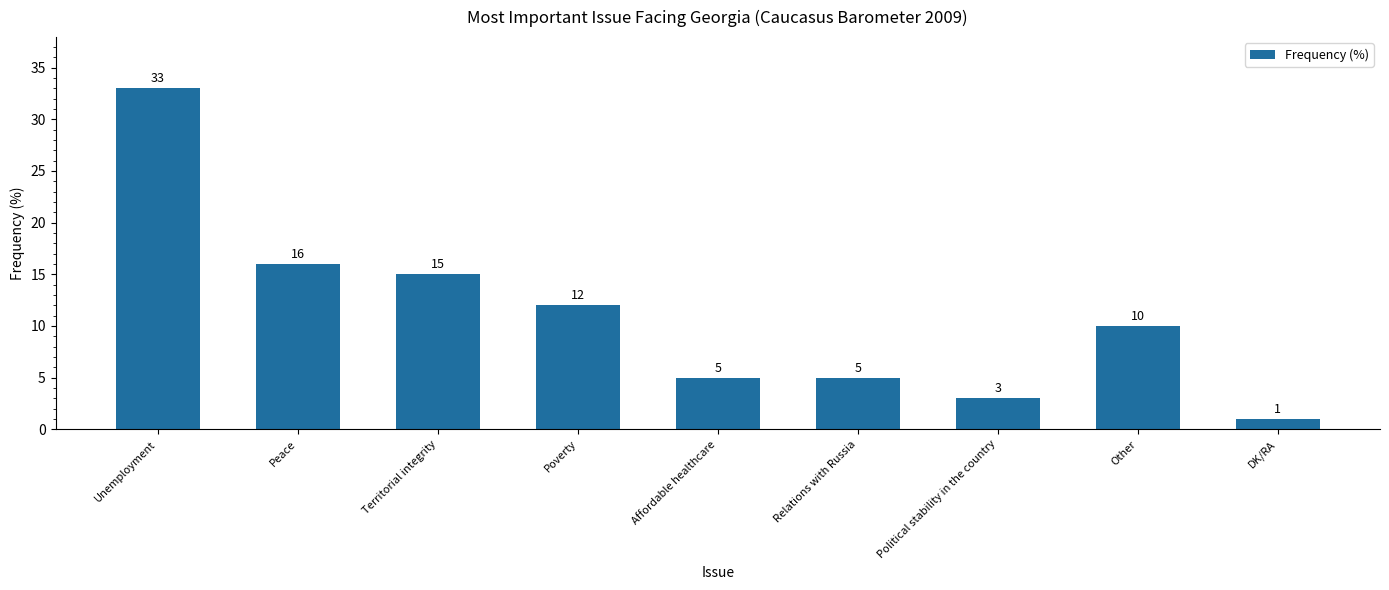

Count the number of categories in the chart.

9